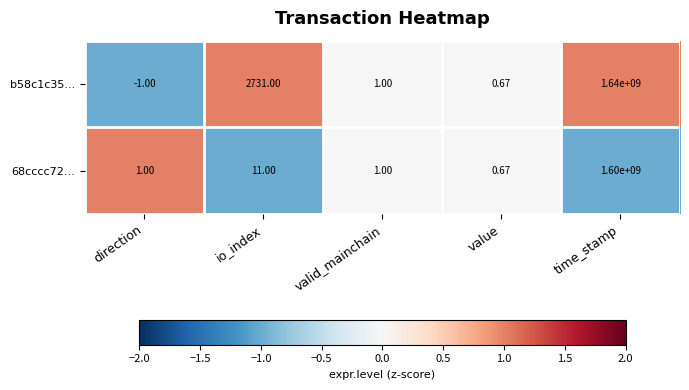

Rank the series by their maximum value, from highest to lowest.

b58c1c35..., 68cccc72...